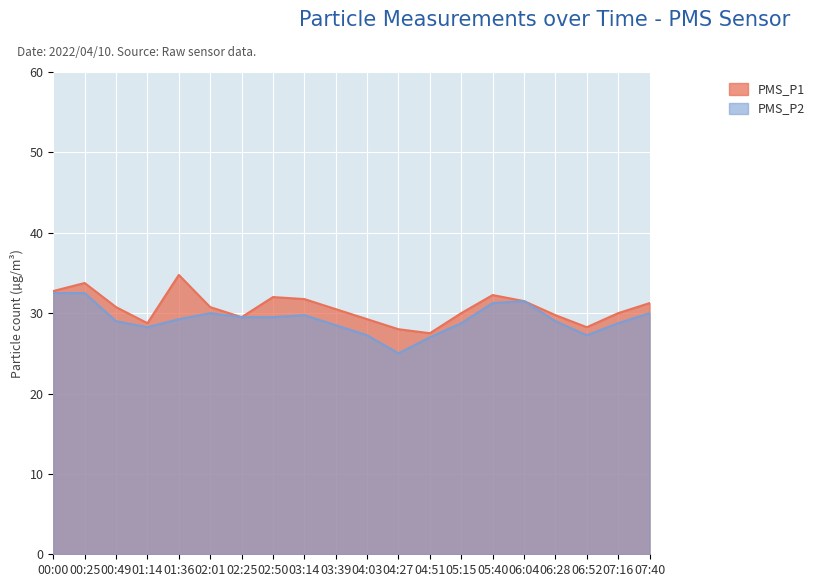

What is the total value across all series at 02:50?

61.5